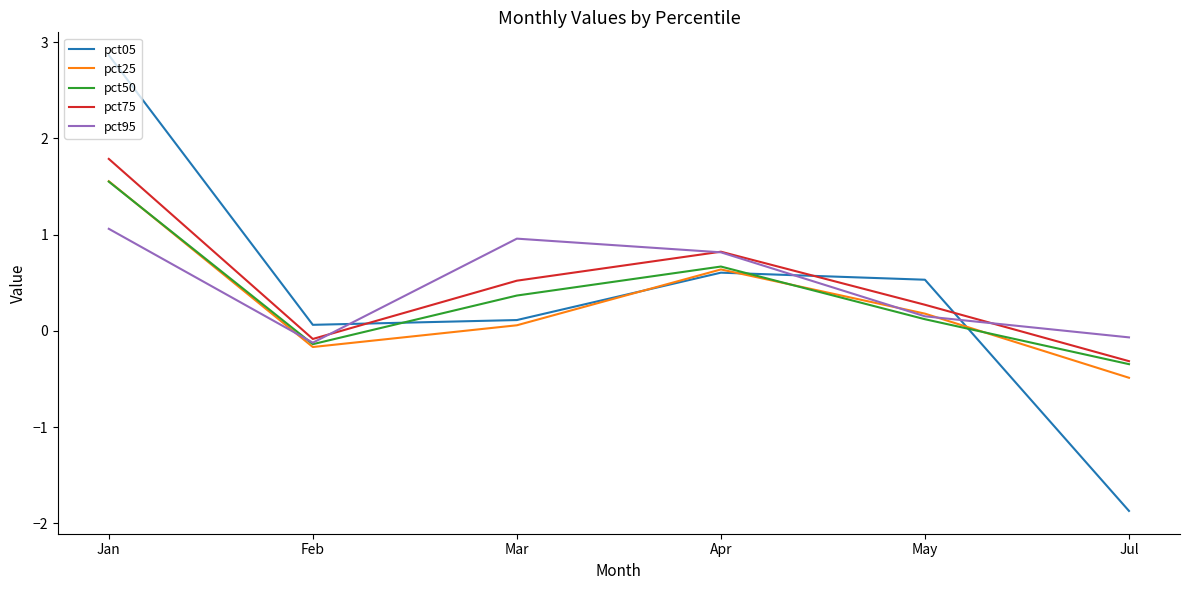

Reading left to right, list all the values displayed in this chart.

pct05: 2.9	0.1	0.1	0.6	0.5	-1.9
pct25: 1.6	-0.2	0.1	0.6	0.2	-0.5
pct50: 1.6	-0.1	0.4	0.7	0.1	-0.3
pct75: 1.8	-0.1	0.5	0.8	0.3	-0.3
pct95: 1.1	-0.1	1.0	0.8	0.2	-0.1